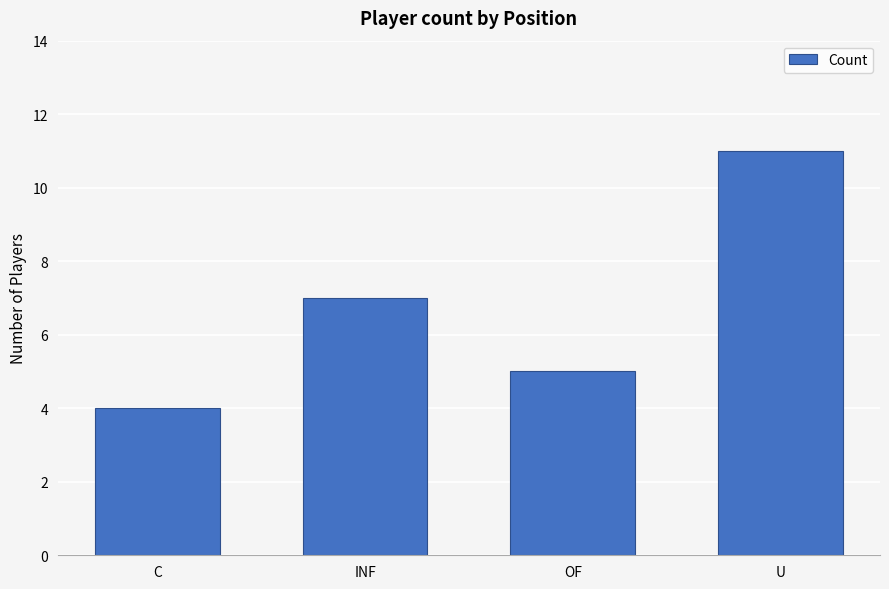

True or false: the data shows 5 at OF.

True